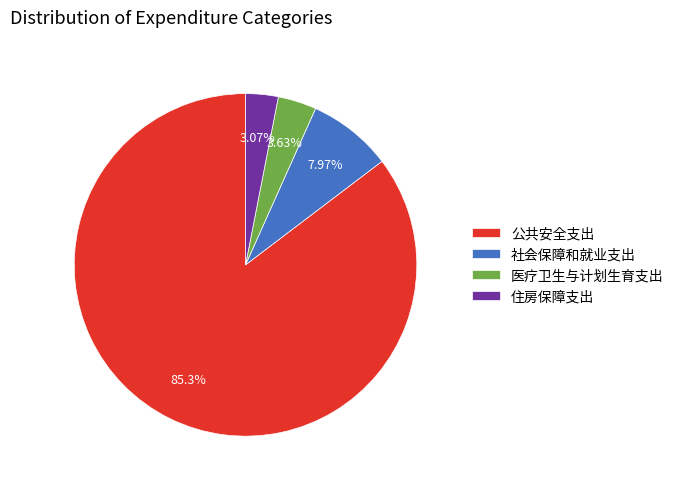

Which slice is the largest?

公共安全支出